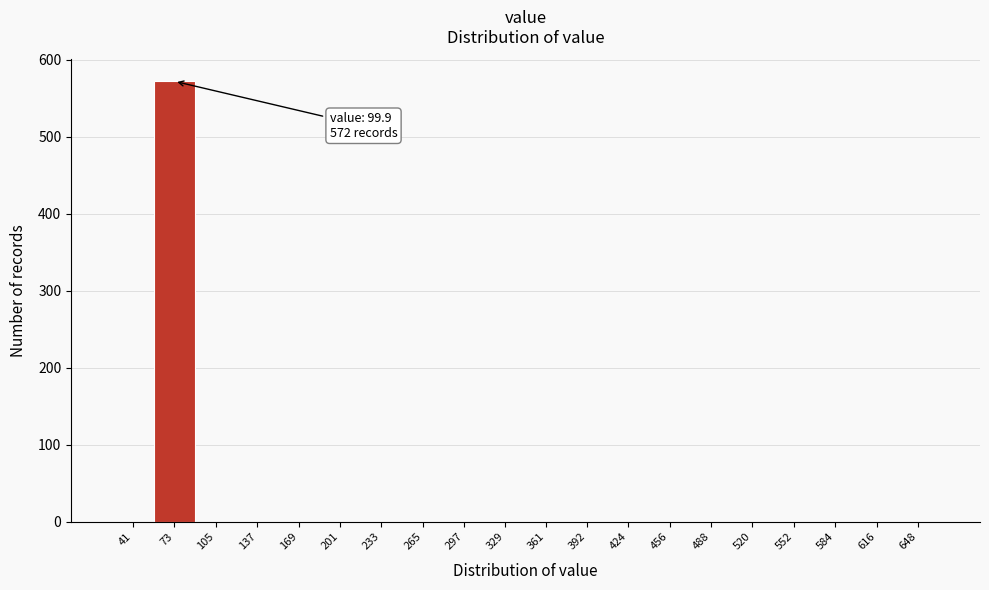

Reading left to right, transcribe all the data shown in this chart.

41=0	73=572	105=0	137=0	169=0	201=0	233=0	265=0	297=0	329=0	361=0	392=0	424=0	456=0	488=0	520=0	552=0	584=0	616=0	648=0